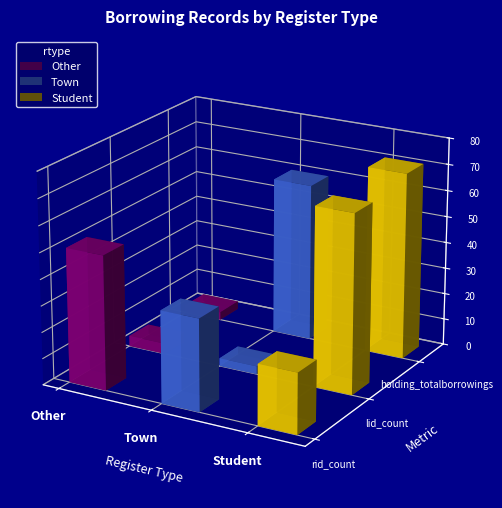

Is it true that Town equals 60 at holding_totalborrowings?

True